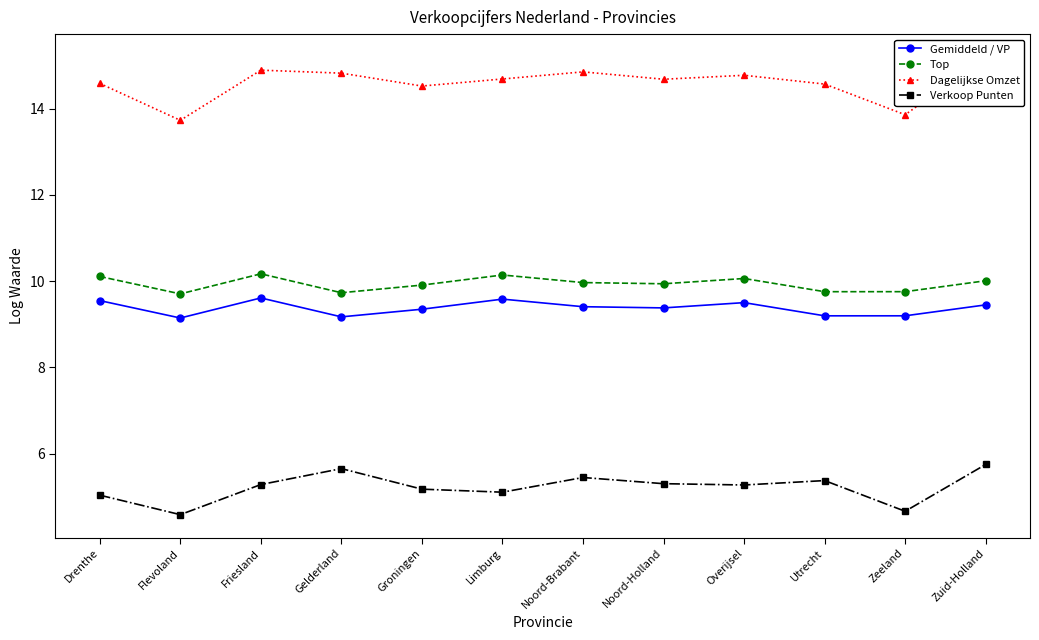

Which label corresponds to the largest value in the chart?

Zuid-Holland